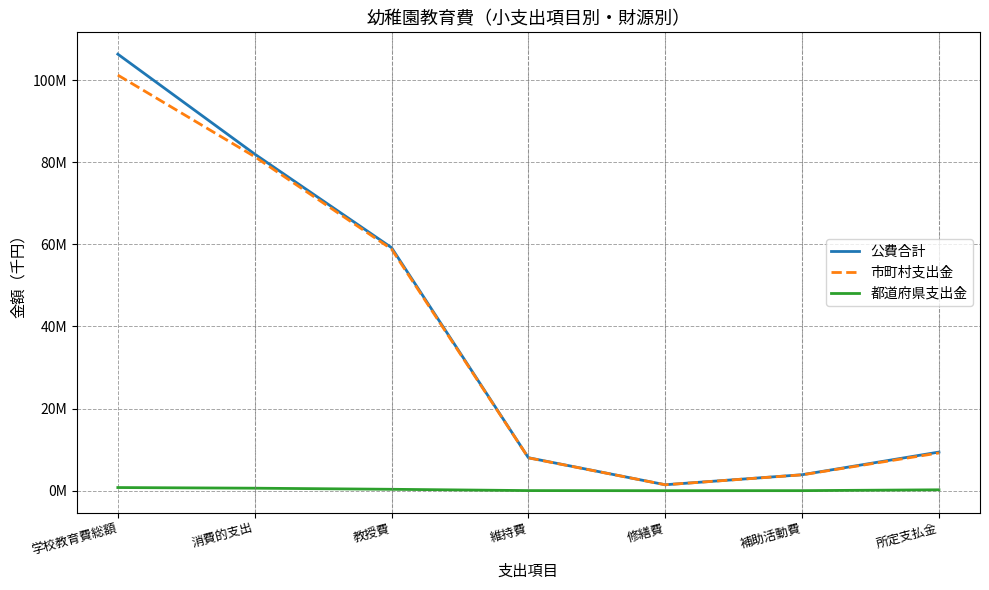

List the labels in order of 市町村支出金 value, smallest first.

修繕費, 補助活動費, 維持費, 所定支払金, 教授費, 消費的支出, 学校教育費総額